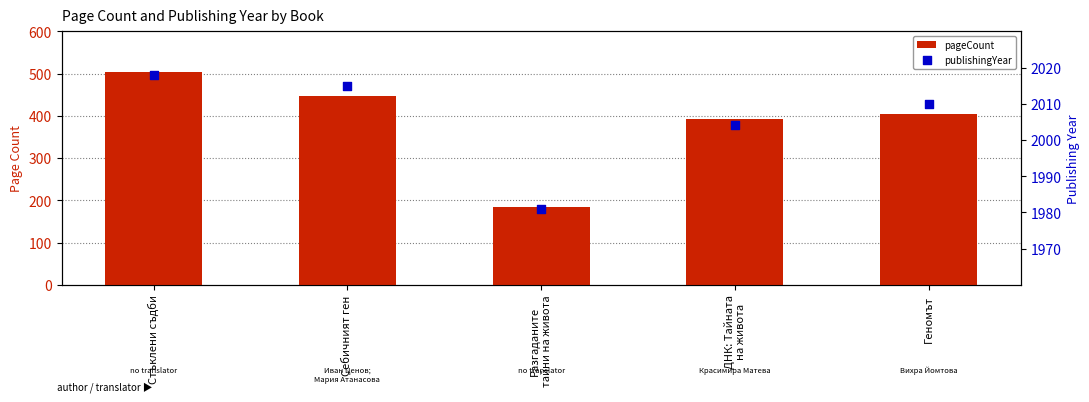

Which series contains the highest Y value?

publishingYear